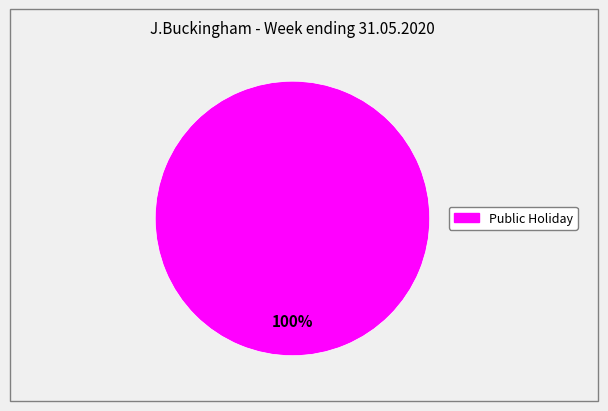

Is there a majority slice in this chart?

Yes